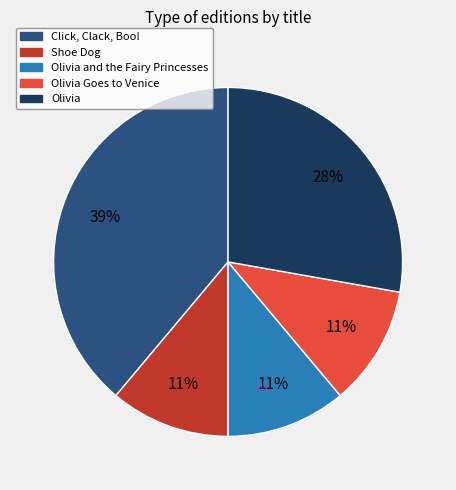

To the nearest percent, what is the average slice percentage?

20%